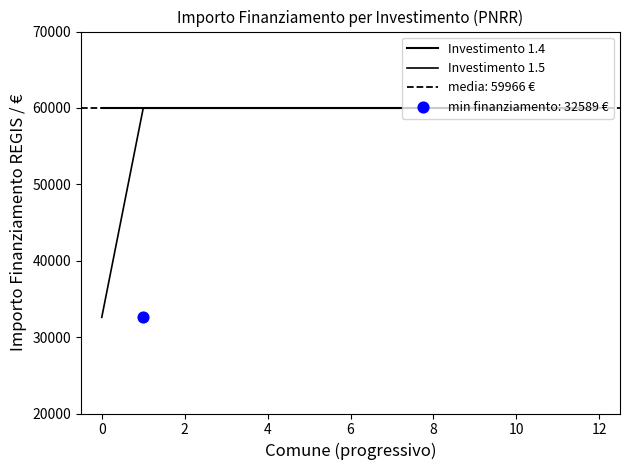

Is the value of Investimento 1.4 at 4 greater than the value of Investimento 1.5 at 8?

No